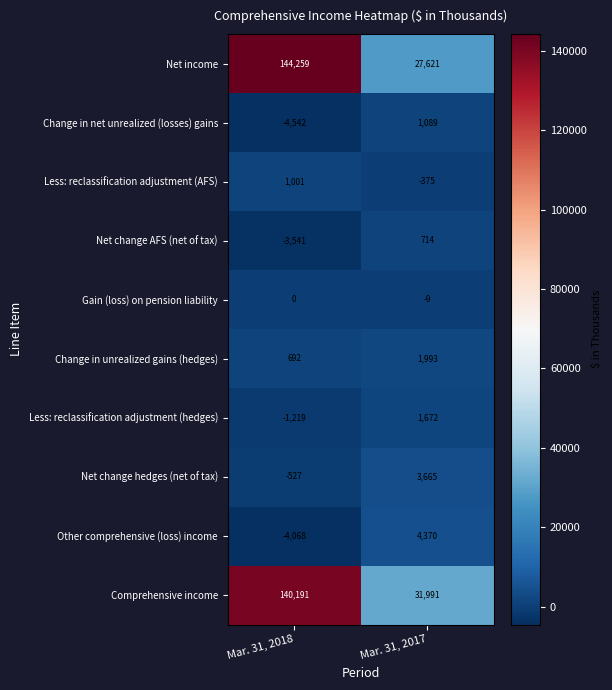

Read the Comprehensive income value at Mar. 31, 2018, to the nearest 50.

140200